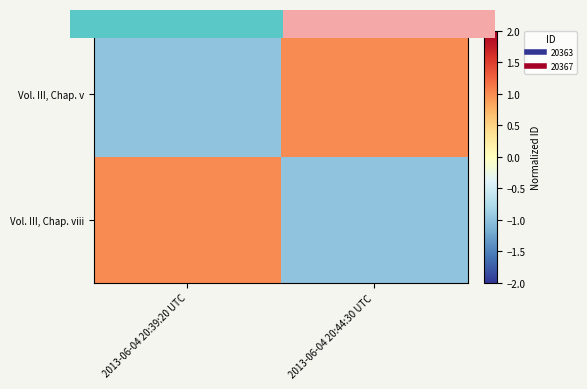

At which label is Vol. III, Chap. v closest to 0?

2013-06-04 20:39:20 UTC